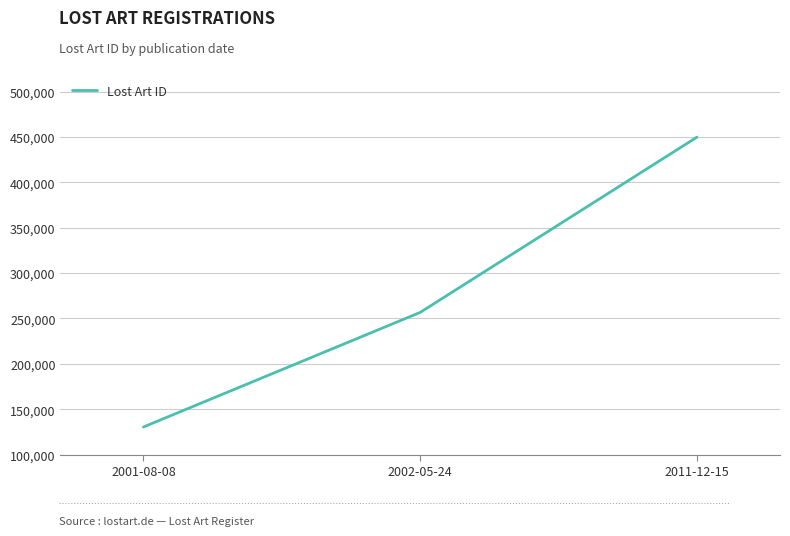

How many values are below 256690?

1